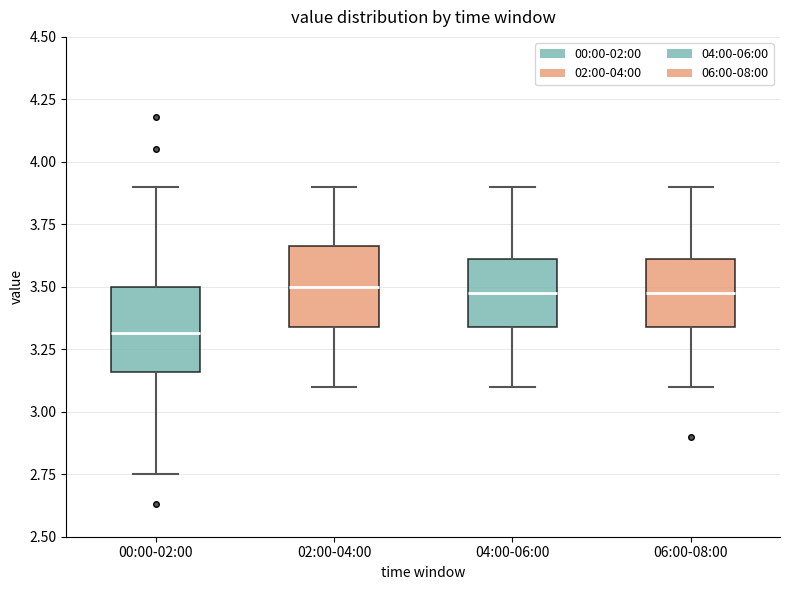

Which box has the lowest median line?

00:00-02:00